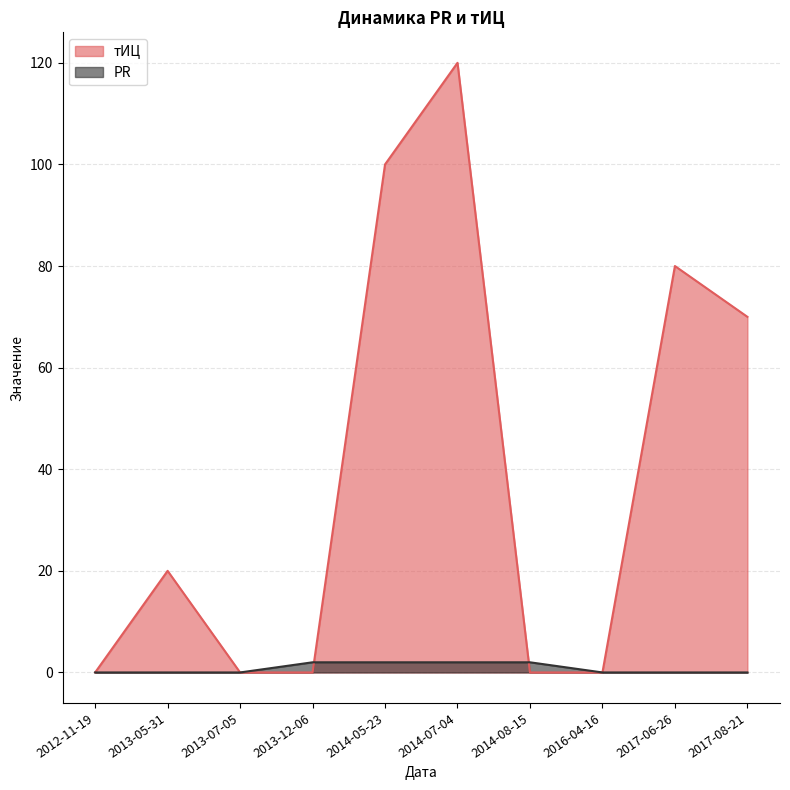

How many lines are shown in the chart?

2